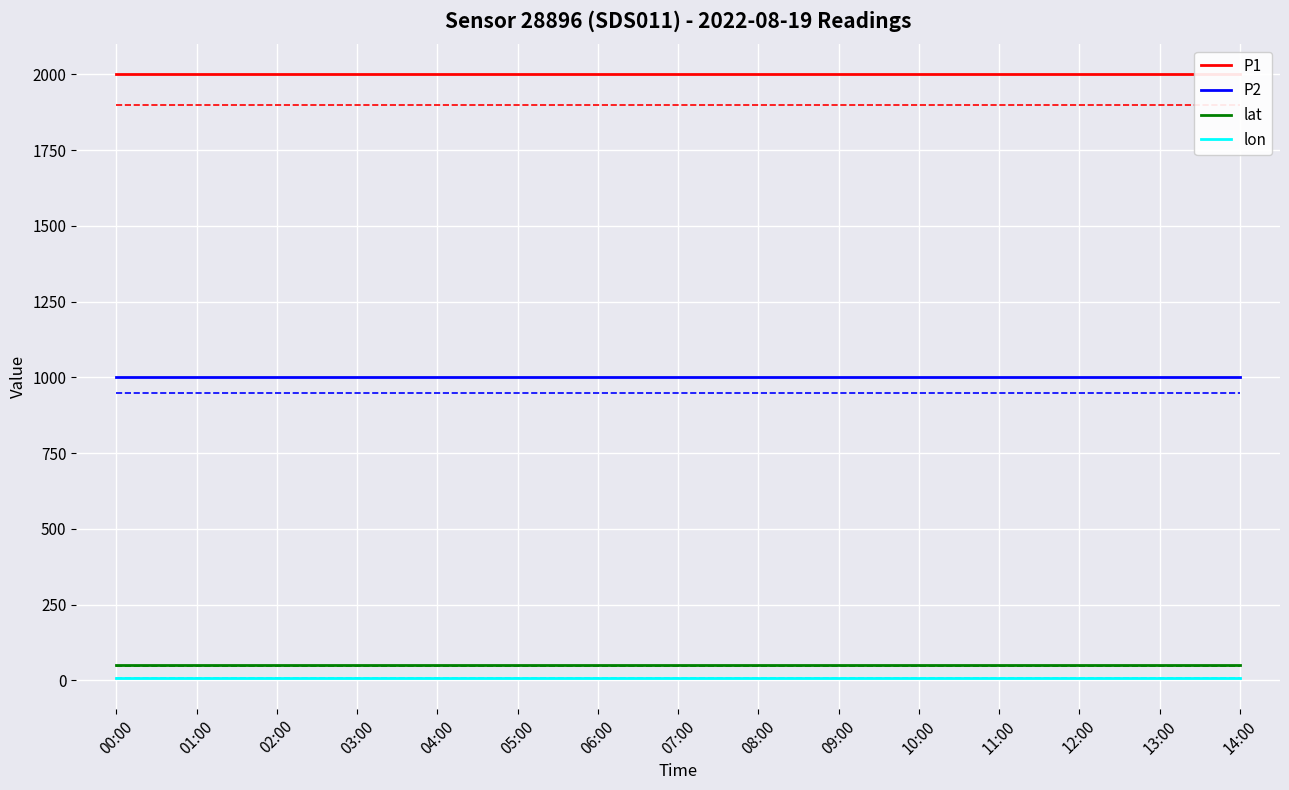

Reading right to left, transcribe all the data shown in this chart.

P1: 1999.9	1999.9	1999.9	1999.9	1999.9	1999.9	1999.9	1999.9	1999.9	1999.9	1999.9	1999.9	1999.9	1999.9	1999.9
P2: 999.9	999.9	999.9	999.9	999.9	999.9	999.9	999.9	999.9	999.9	999.9	999.9	999.9	999.9	999.9
lat: 50.6	50.6	50.6	50.6	50.6	50.6	50.6	50.6	50.6	50.6	50.6	50.6	50.6	50.6	50.6
lon: 7.3	7.3	7.3	7.3	7.3	7.3	7.3	7.3	7.3	7.3	7.3	7.3	7.3	7.3	7.3